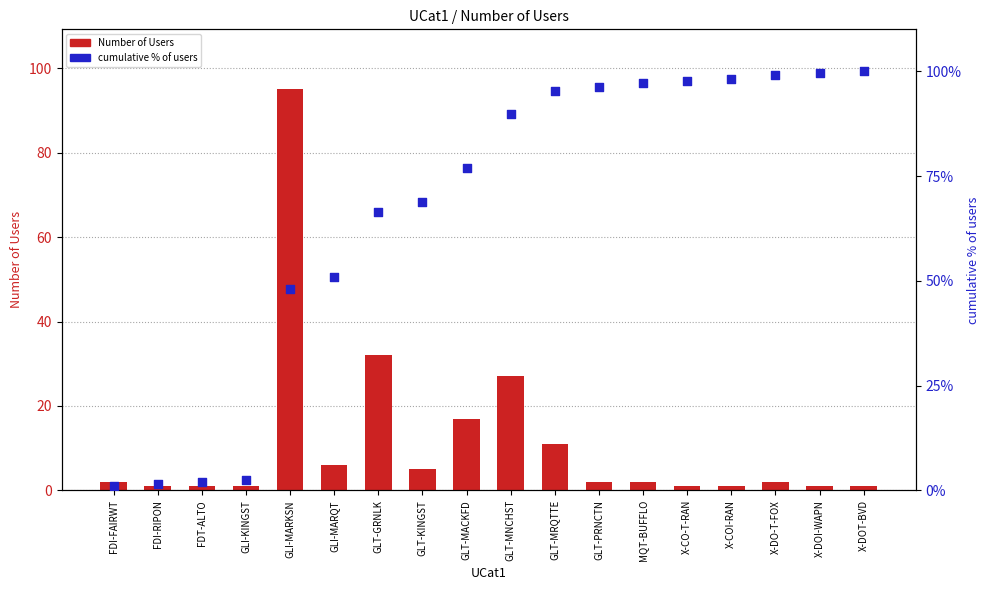

Which series has the widest spread of Y values?

cumulative % of users